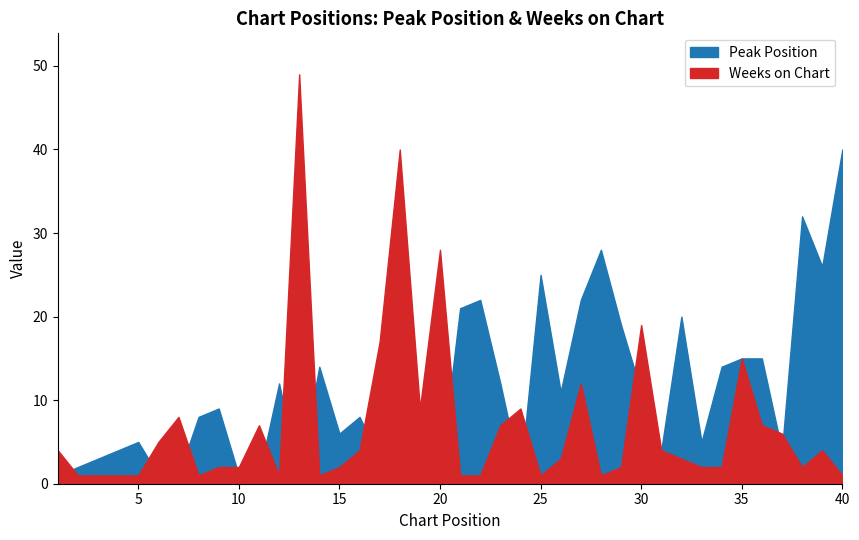

True or false: Peak Position has more than 0 points higher than both neighbors.

True